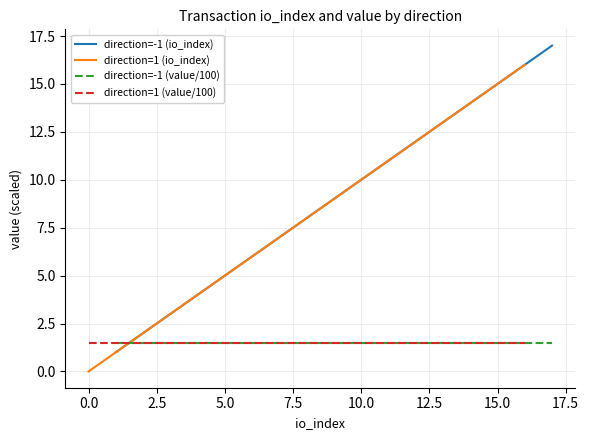

What position from the right is 5.0?

14